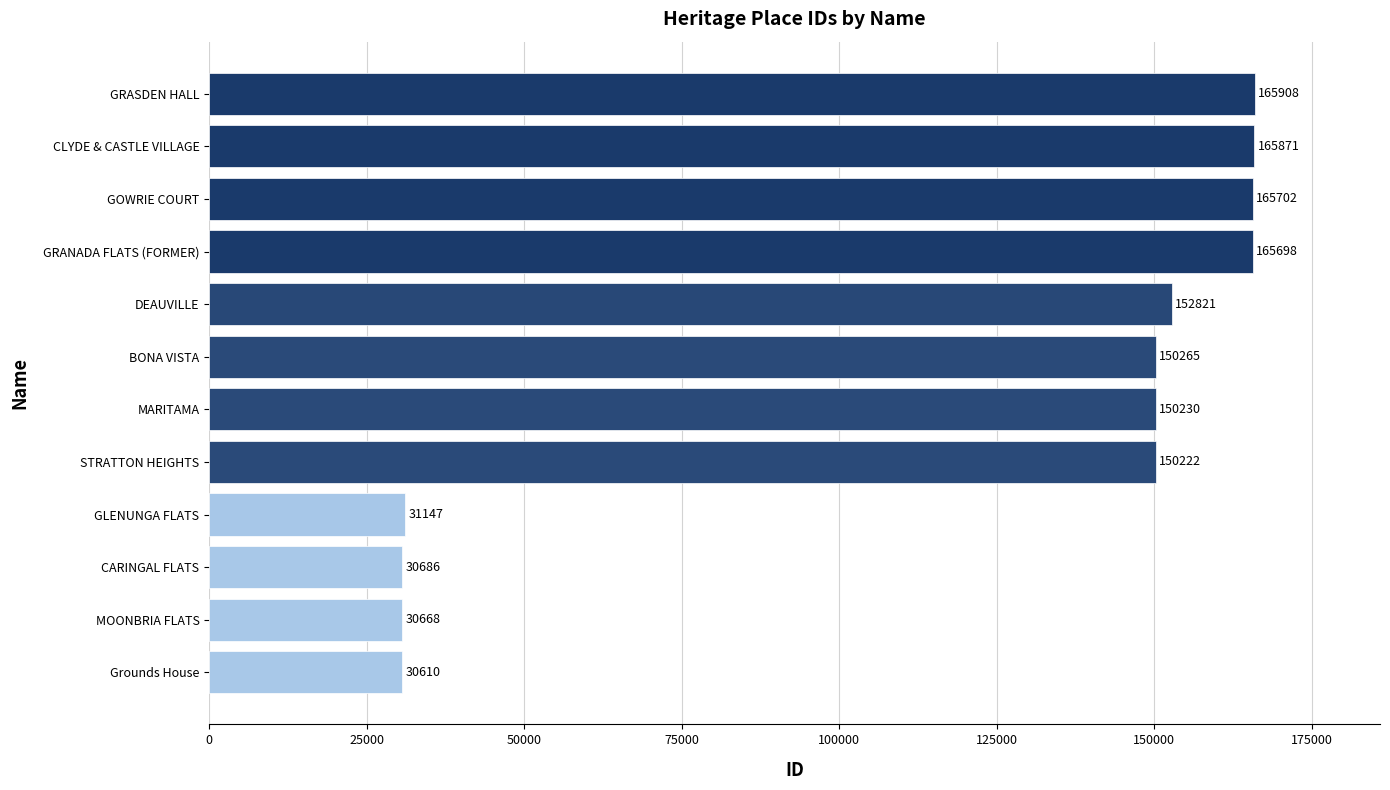

What is the difference between the maximum and minimum values?

135298